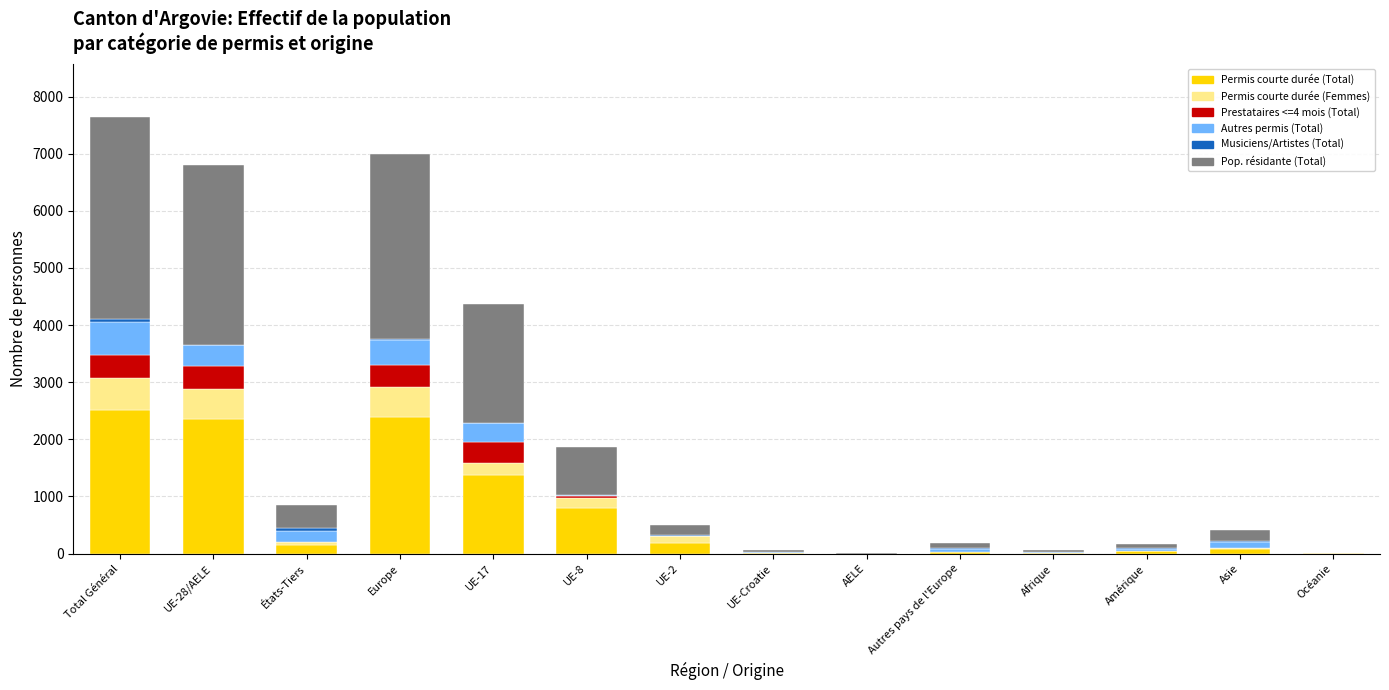

Which series changed the most between UE-28/AELE and Asie?

Pop. résidante (Total)